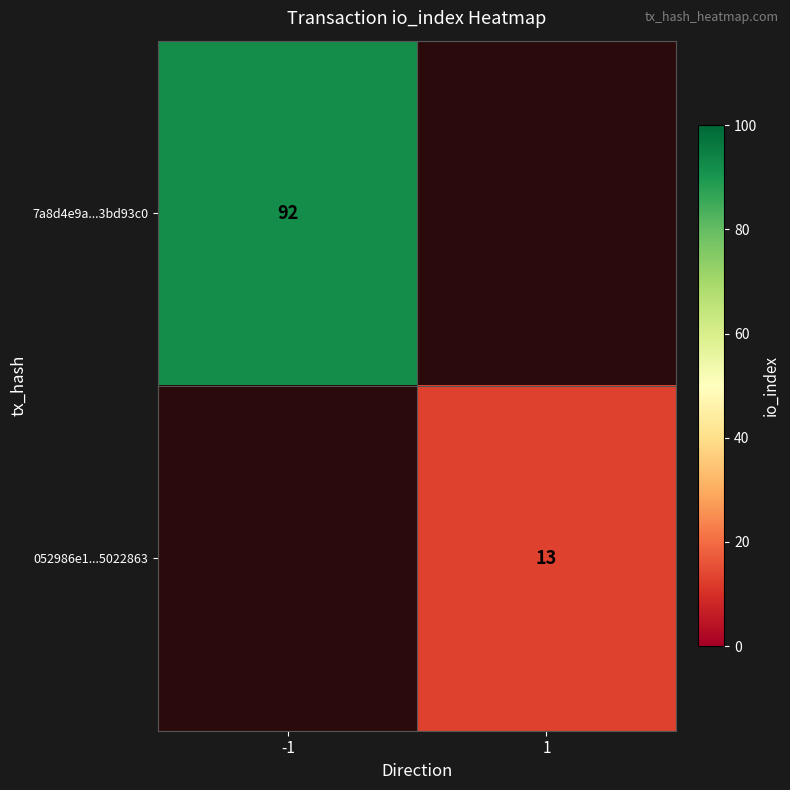

True or false: 052986e1...5022863 has a value of 22 at 1.

False